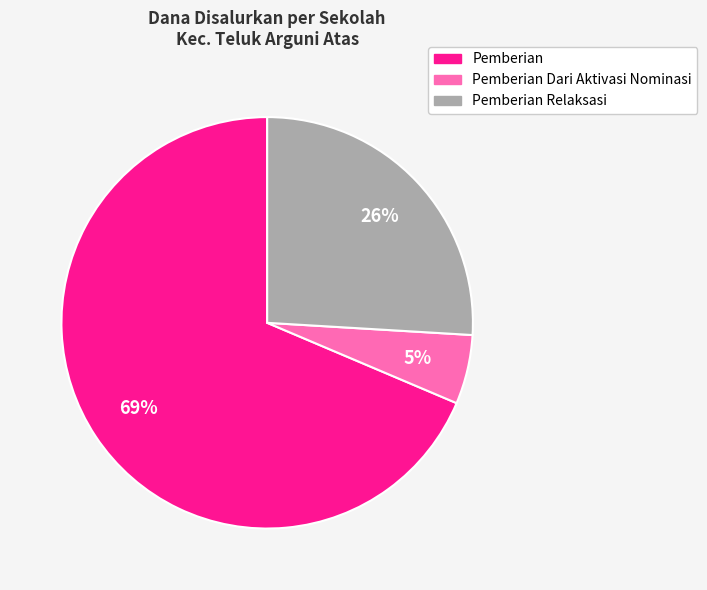

Does any single category account for the majority?

Yes